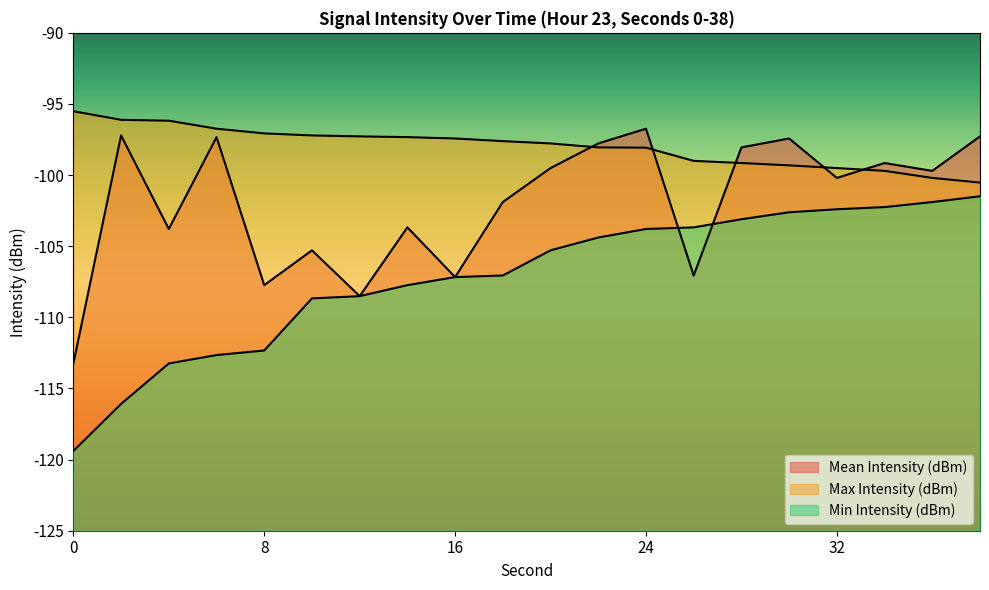

True or false: Min Intensity (dBm) and Max Intensity (dBm) cross at least once.

False